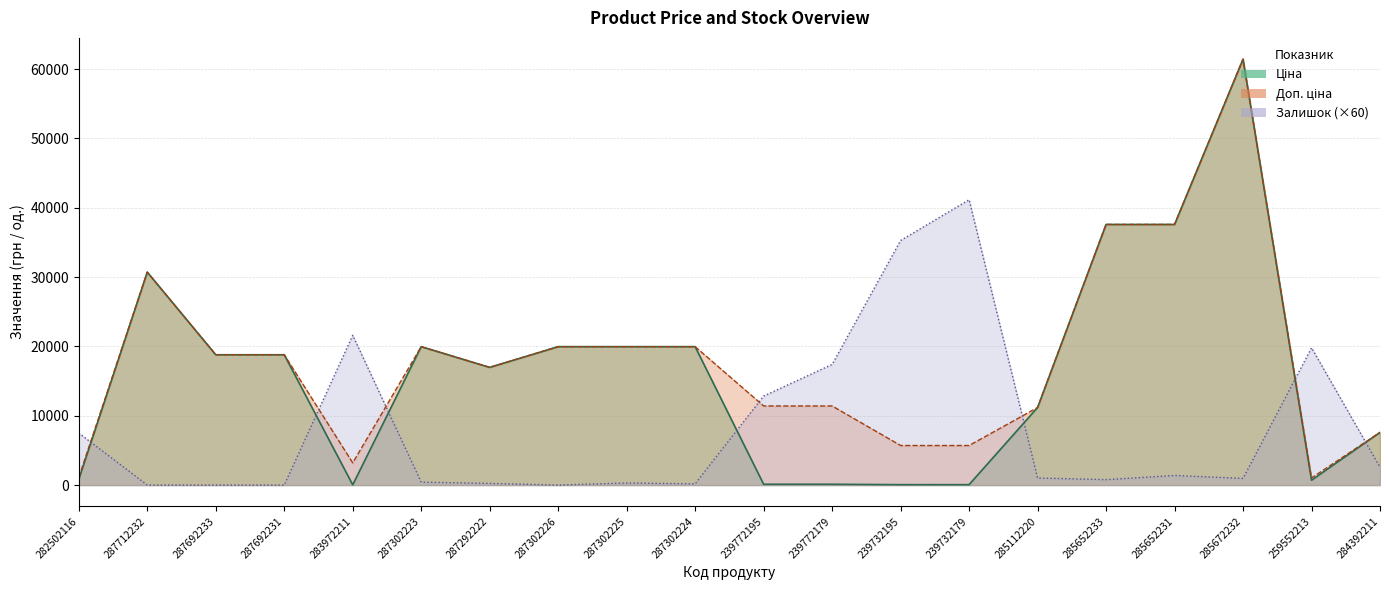

Between 287292222 and 287302225, which series saw the biggest shift?

Ціна